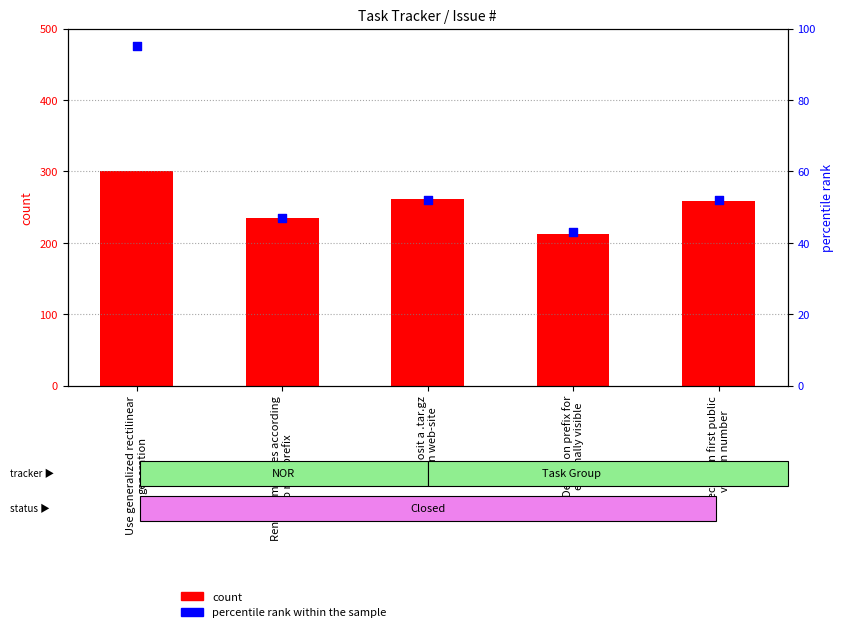

What are all the series names shown in the legend?

count, percentile rank within the sample